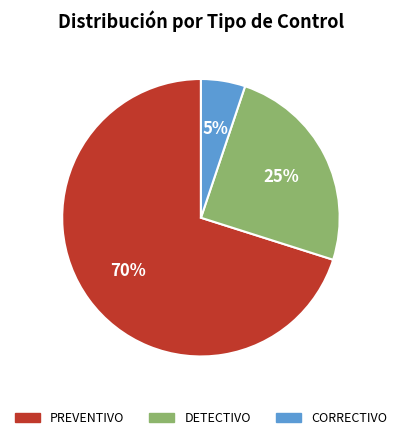

Which slice is the largest?

PREVENTIVO